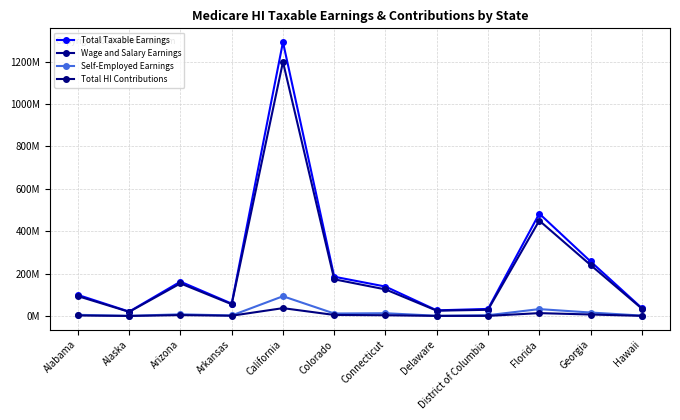

List the labels in order of Self-Employed Earnings value, smallest first.

Alaska, Delaware, Hawaii, Arkansas, District of Columbia, Alabama, Arizona, Colorado, Connecticut, Georgia, Florida, California